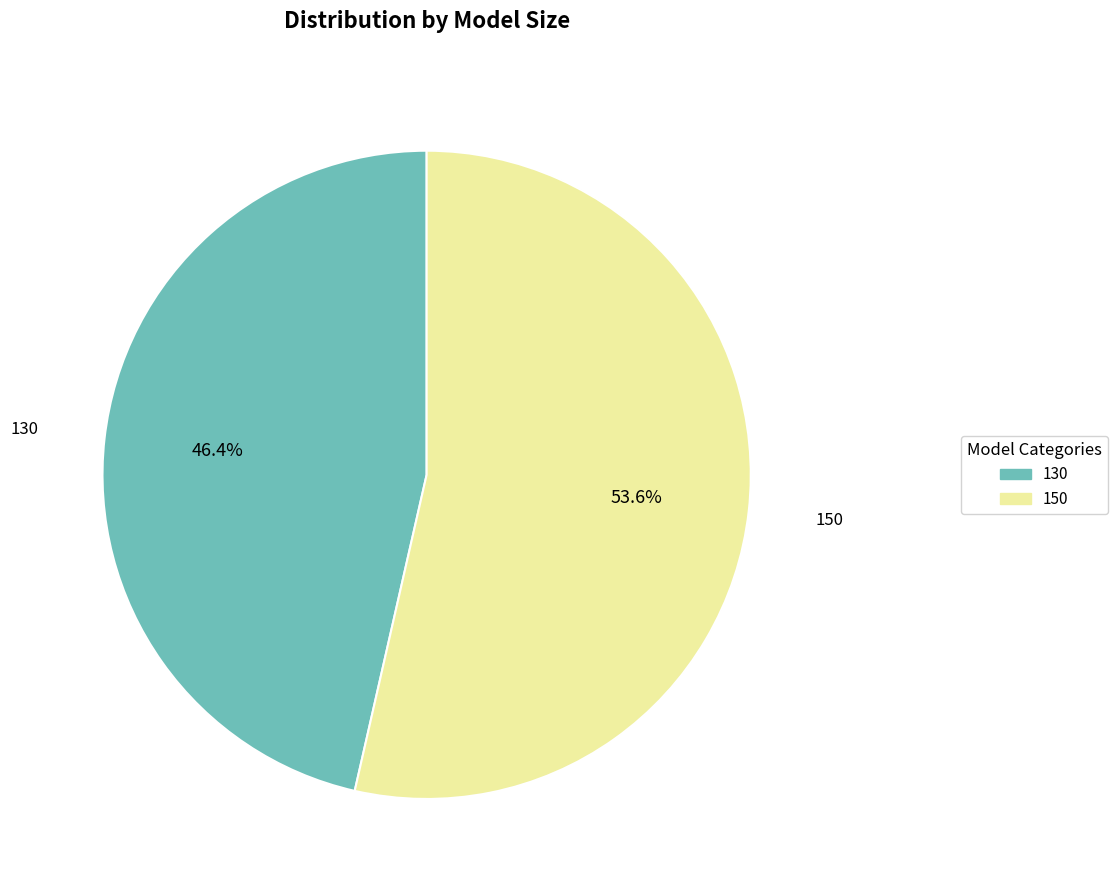

To the nearest percent, what is the combined percentage of 150 and 130?

100%